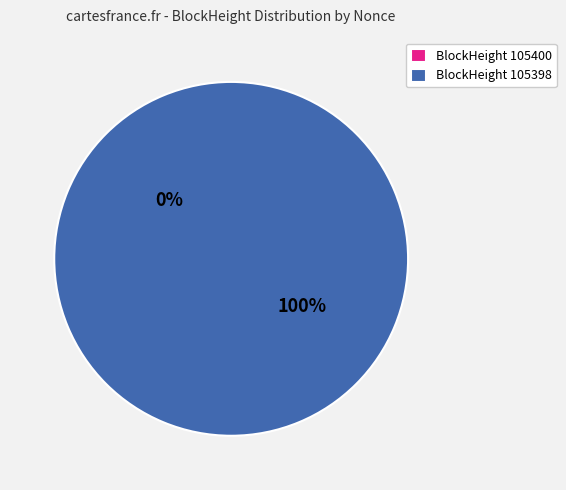

Does 105400 account for over 50% of the chart?

No